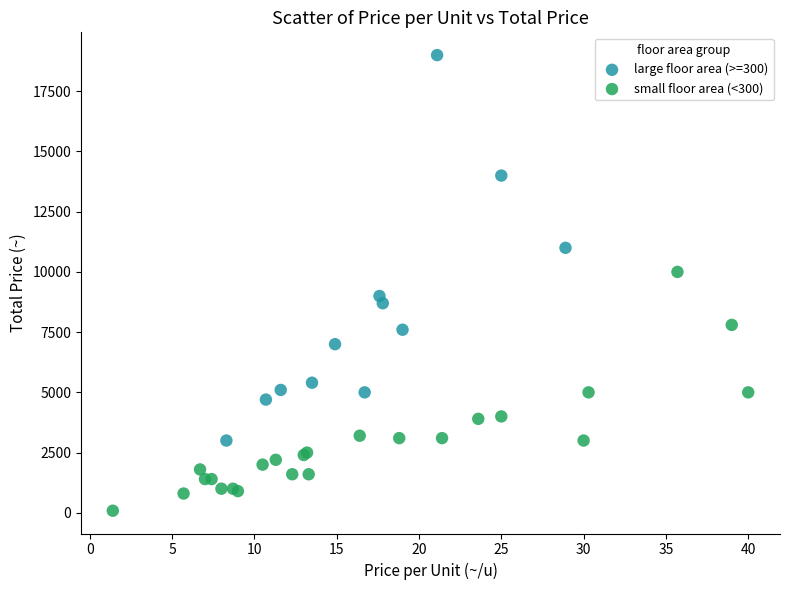

Which series contains the highest Y value?

large floor area (>=300)